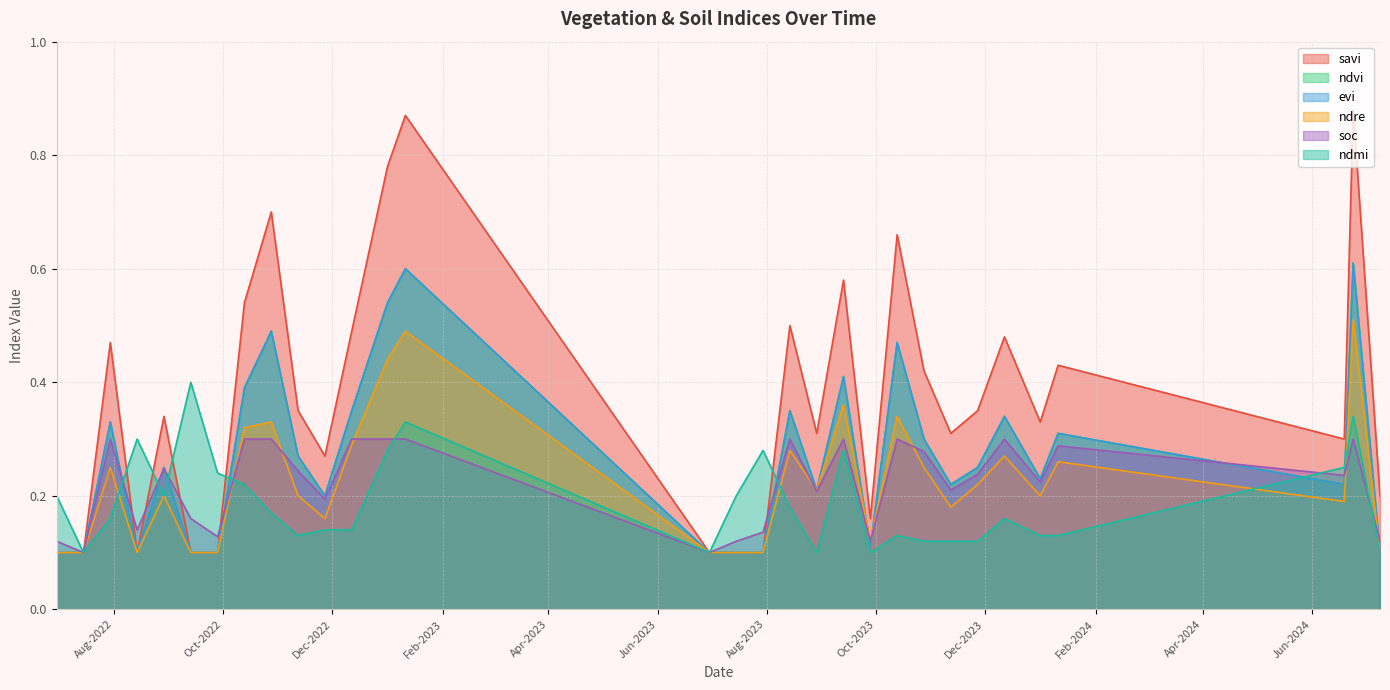

What is the difference between the highest and lowest values at 29-08-2023?

0.2